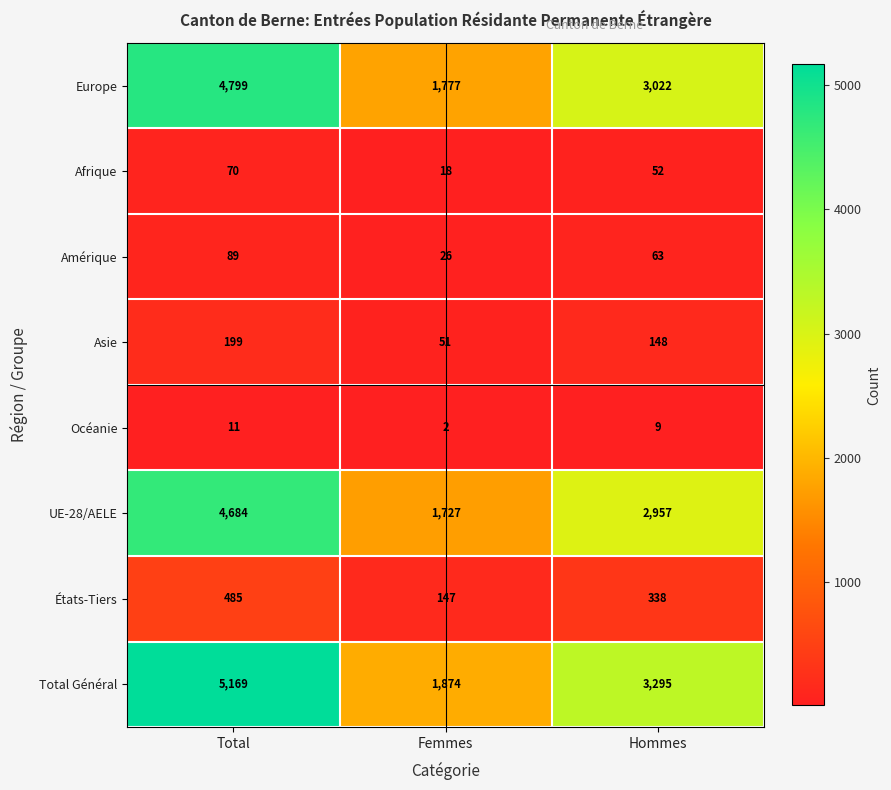

Where is Océanie nearest to the value 6?

Hommes